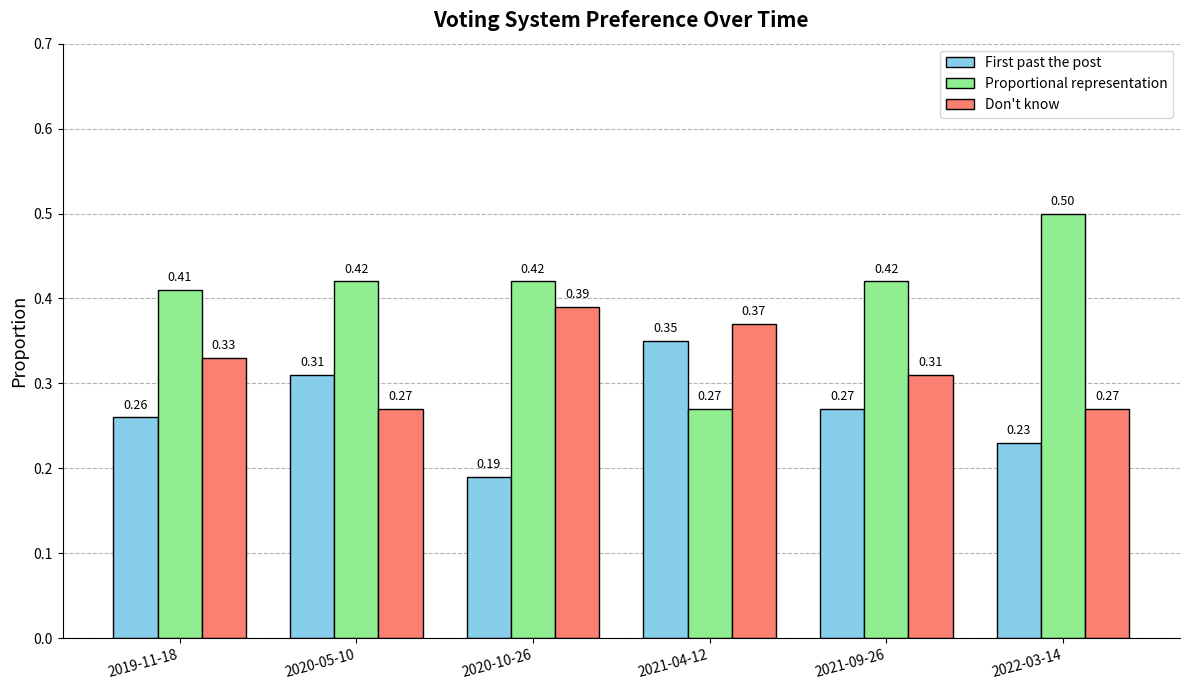

What is the sum of all Proportional representation values?

2.4